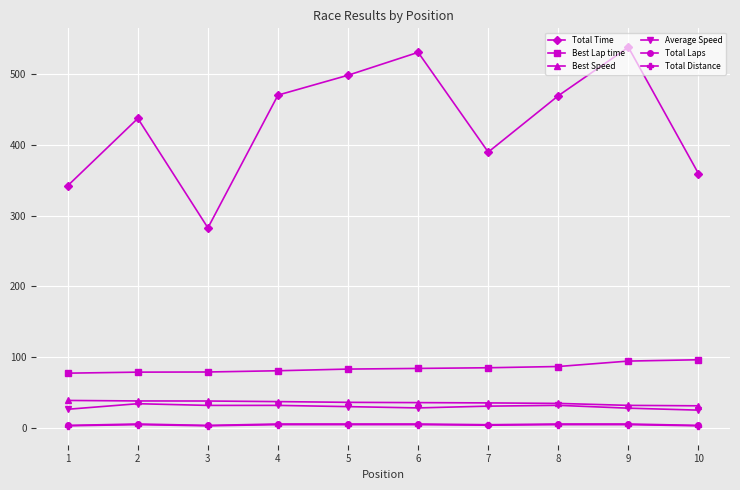

How many lines are shown in the chart?

6